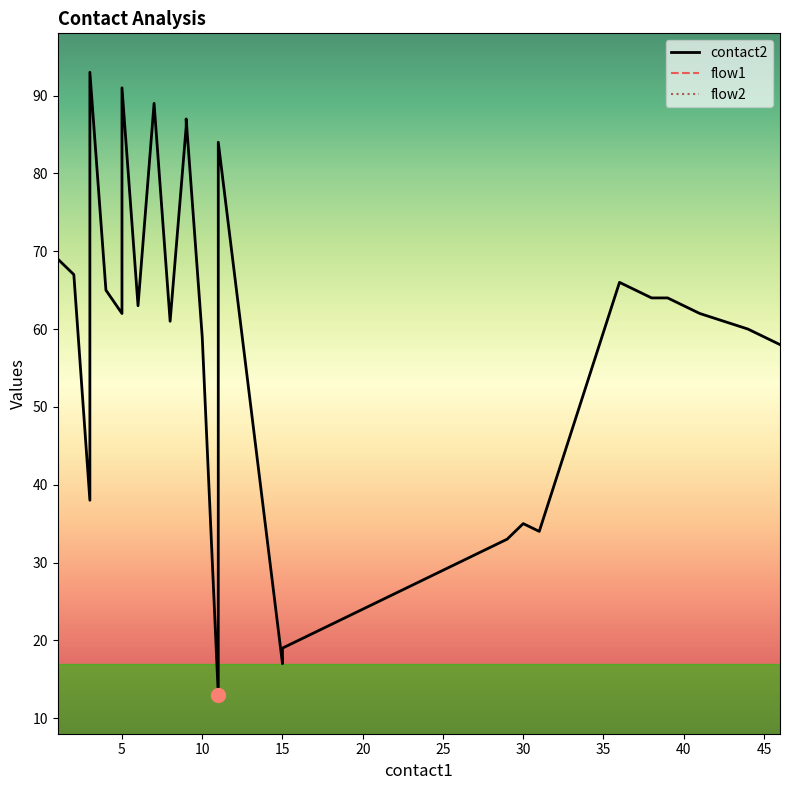

At how many categories does at least one series exceed 90?

2